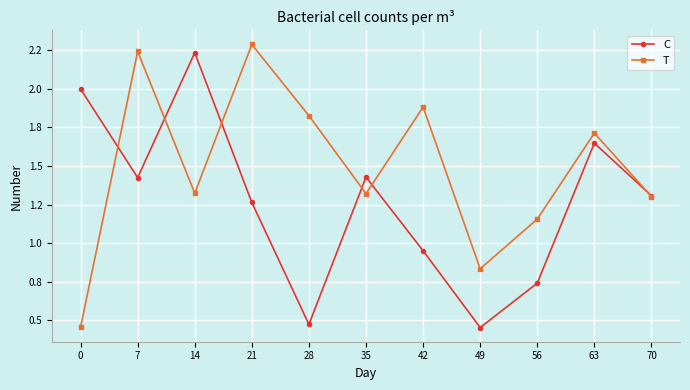

What is the difference between the highest and lowest values at 0?

154192296.6